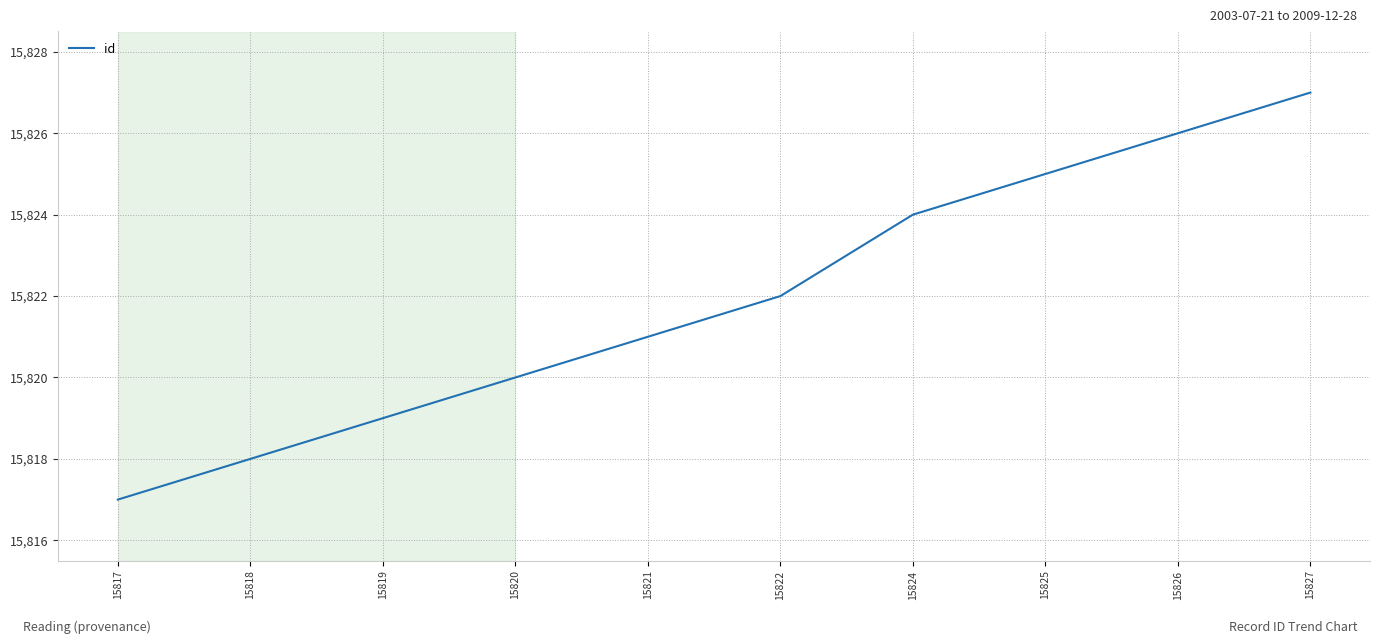

At which label is the value closest to 15822?

15822